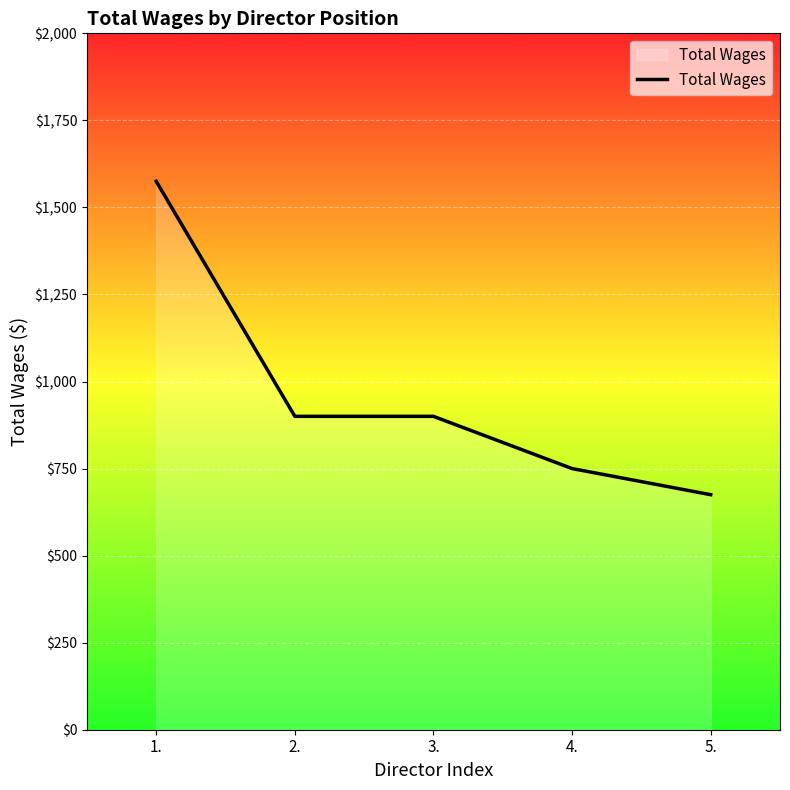

Which label corresponds to the smallest value in the chart?

5.